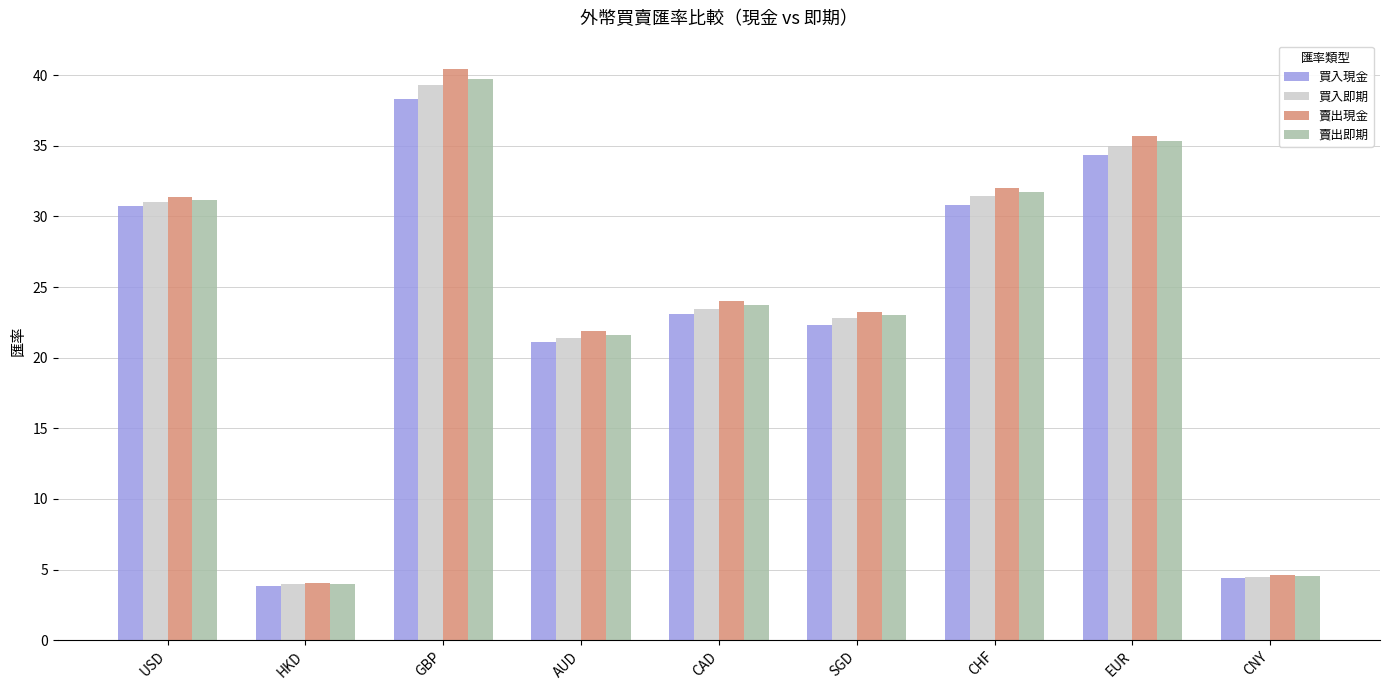

List the labels in order of 賣出即期 value, largest first.

GBP, EUR, CHF, USD, CAD, SGD, AUD, CNY, HKD